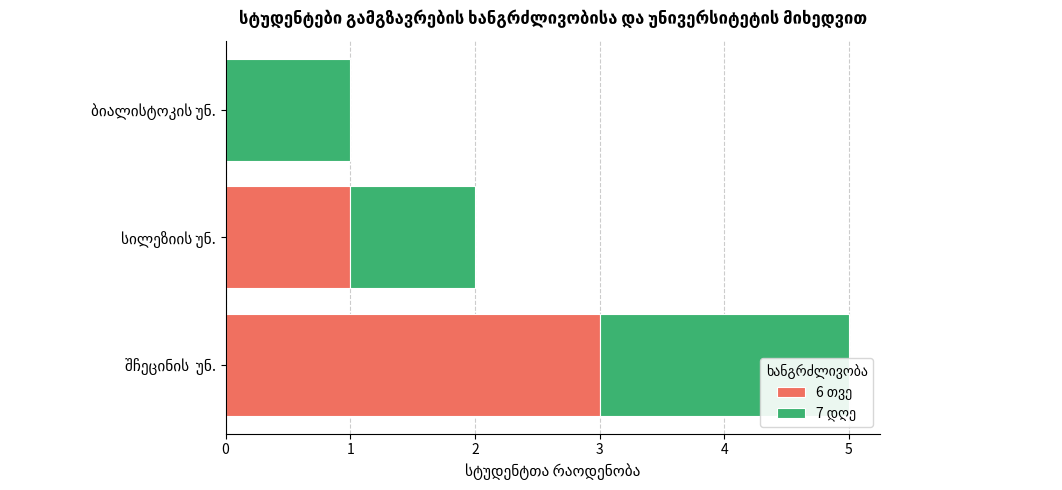

Is it true that 6 თვე equals 2 at 0?

False